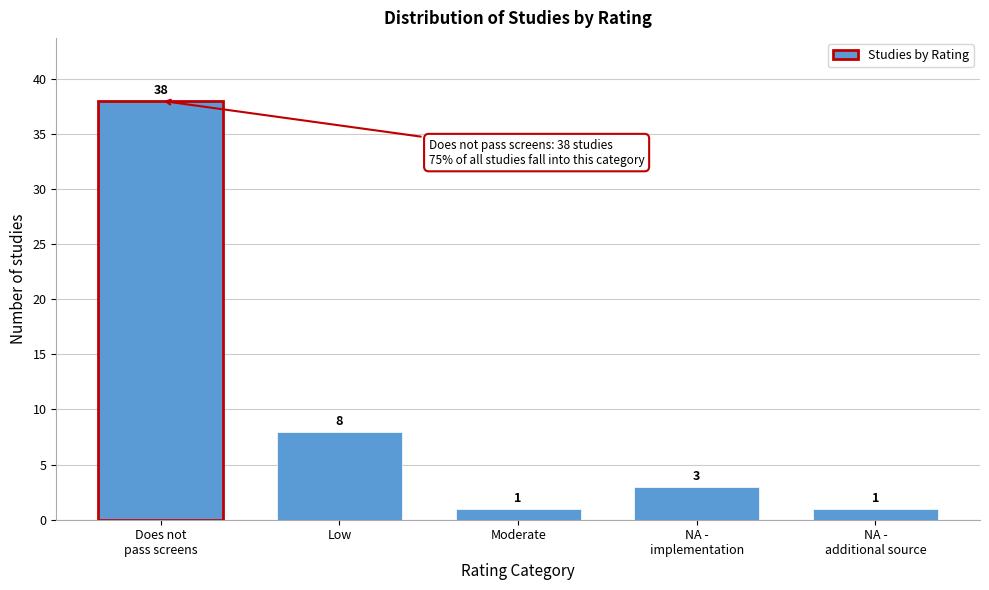

Reading left to right, extract all data points from this chart.

38	8	1	3	1